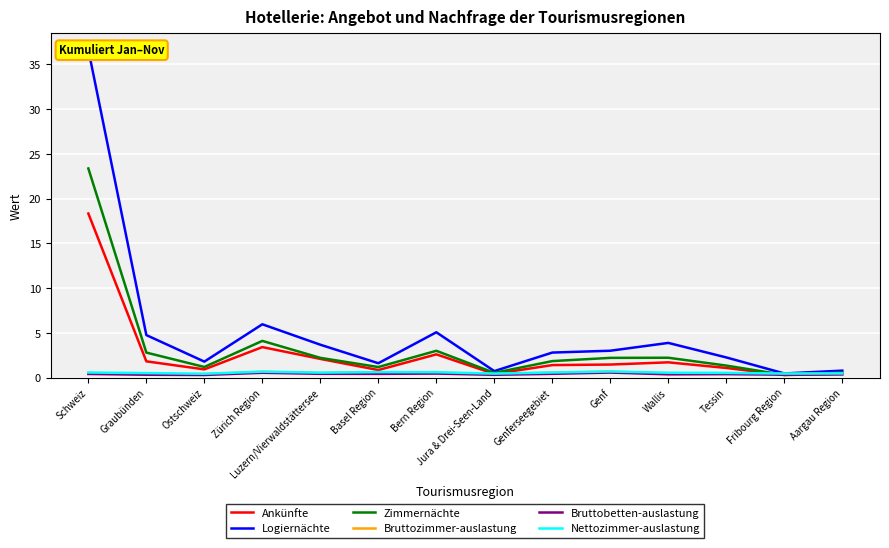

What is the difference between the maximum and minimum values in the Ankünfte series?

18.0